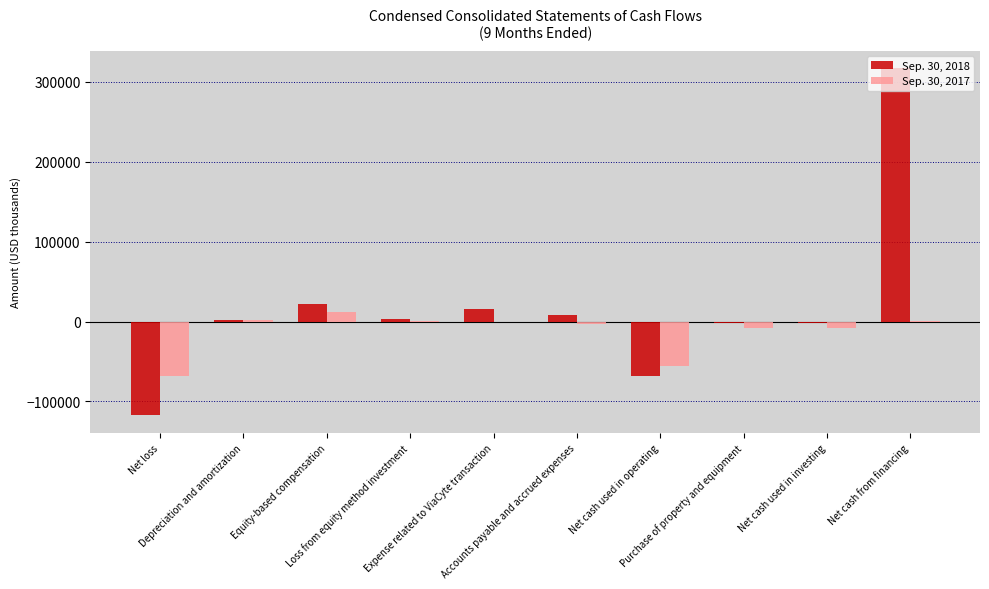

Which series has the largest total across all categories?

Sep. 30, 2018